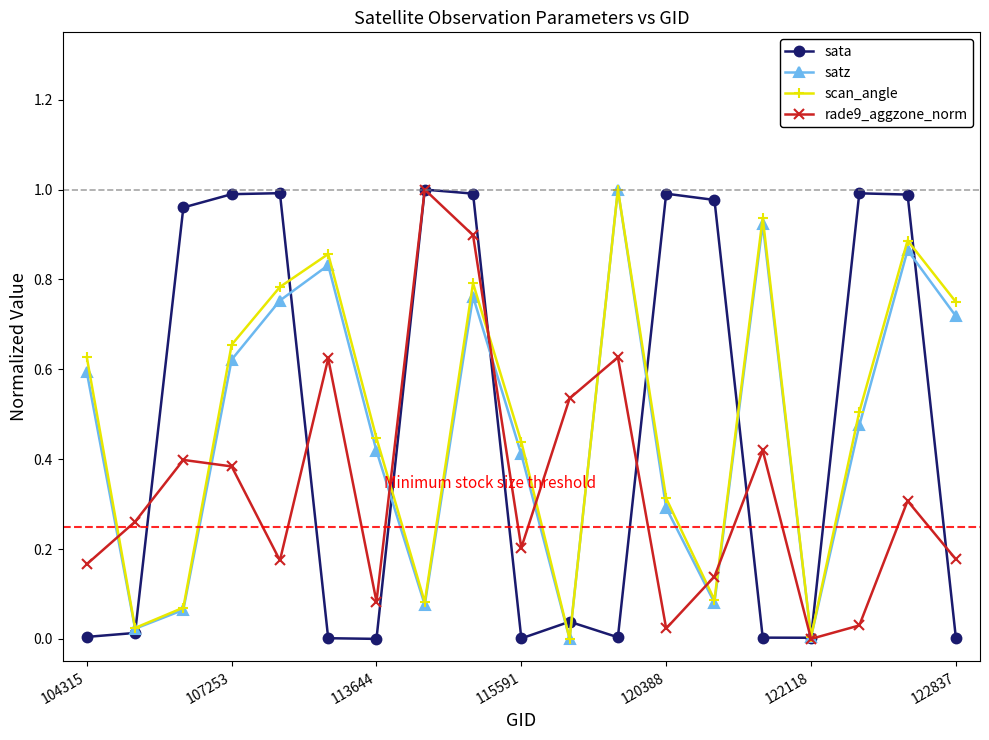

In scan_angle, how many points are higher than both neighbors (excluding endpoints)?

5